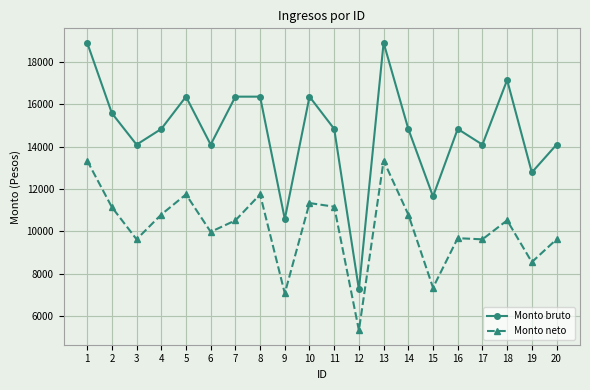

Which series has the largest total across all categories?

Monto bruto